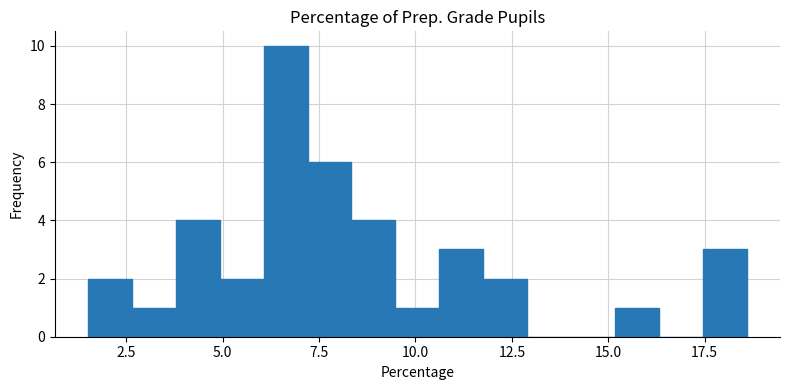

Read against the x-axis, roughly where is the centre of the tallest bar?

6.5